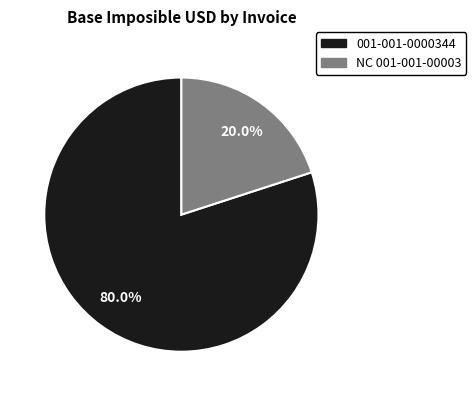

Which has a higher value, NC 001-001-00003 or 001-001-0000344?

001-001-0000344